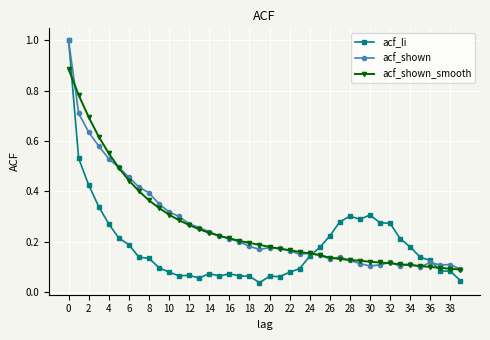

What is the greatest value displayed?

1.0